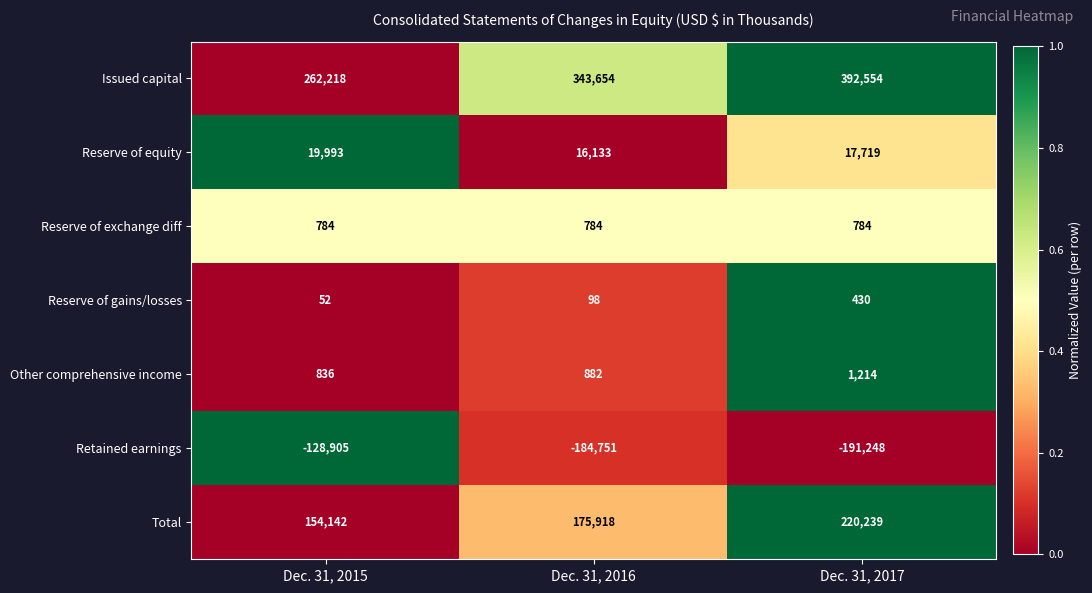

What is the sum of the Other comprehensive income values at Dec. 31, 2017 and Dec. 31, 2016?

2096